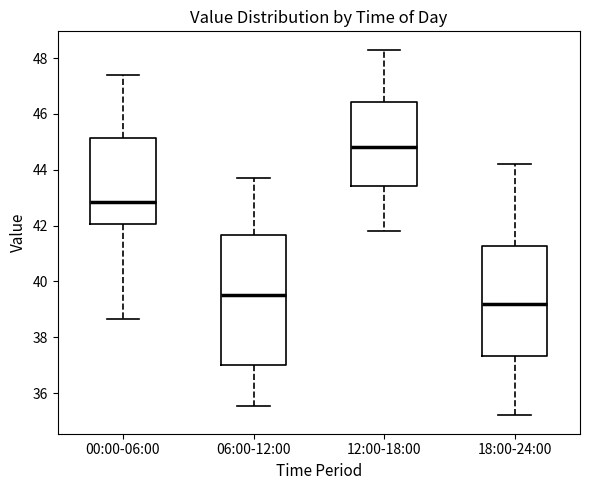

Where is the lower edge of the box for 12:00-18:00 on the y-axis? The values are not printed on the chart, so give them approximately, as read against the axis.

43.4